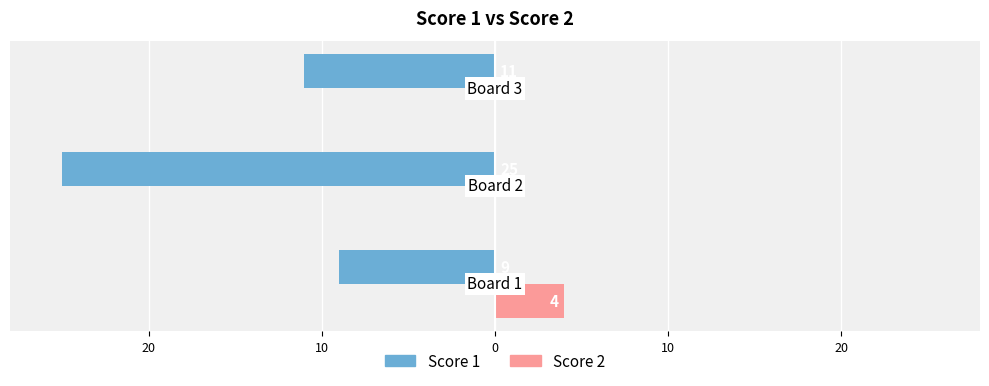

What are all the series names shown in the legend?

Score 1, Score 2